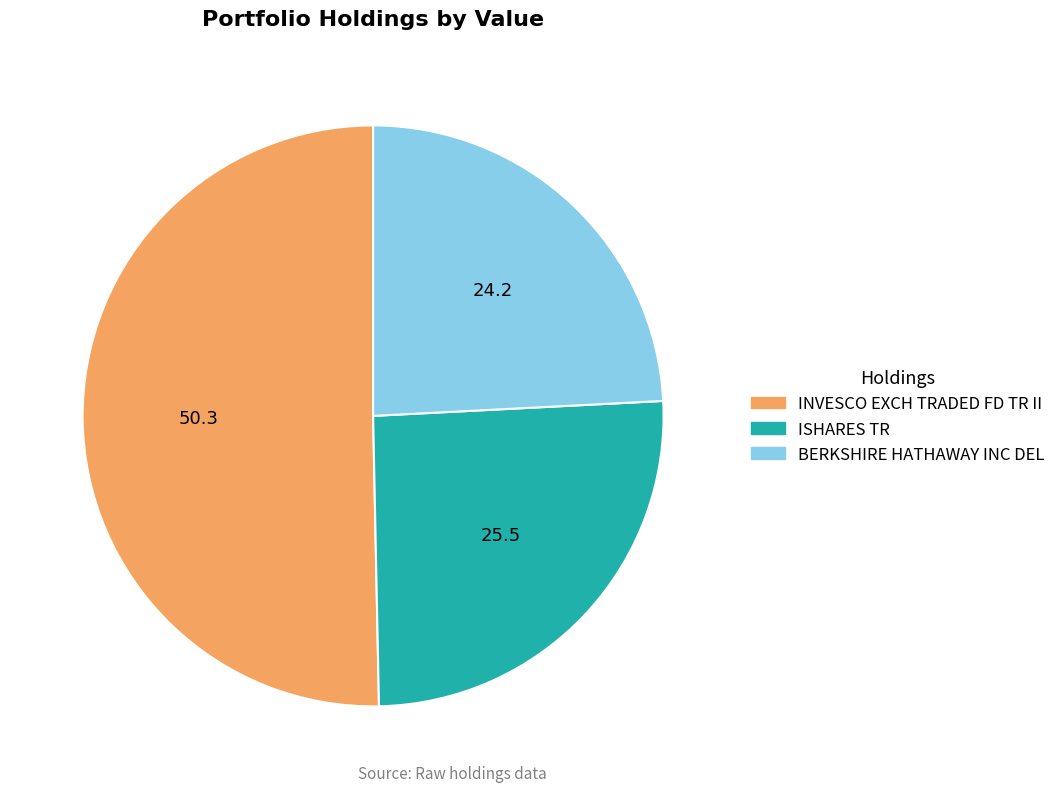

Count the number of slices in the pie.

3